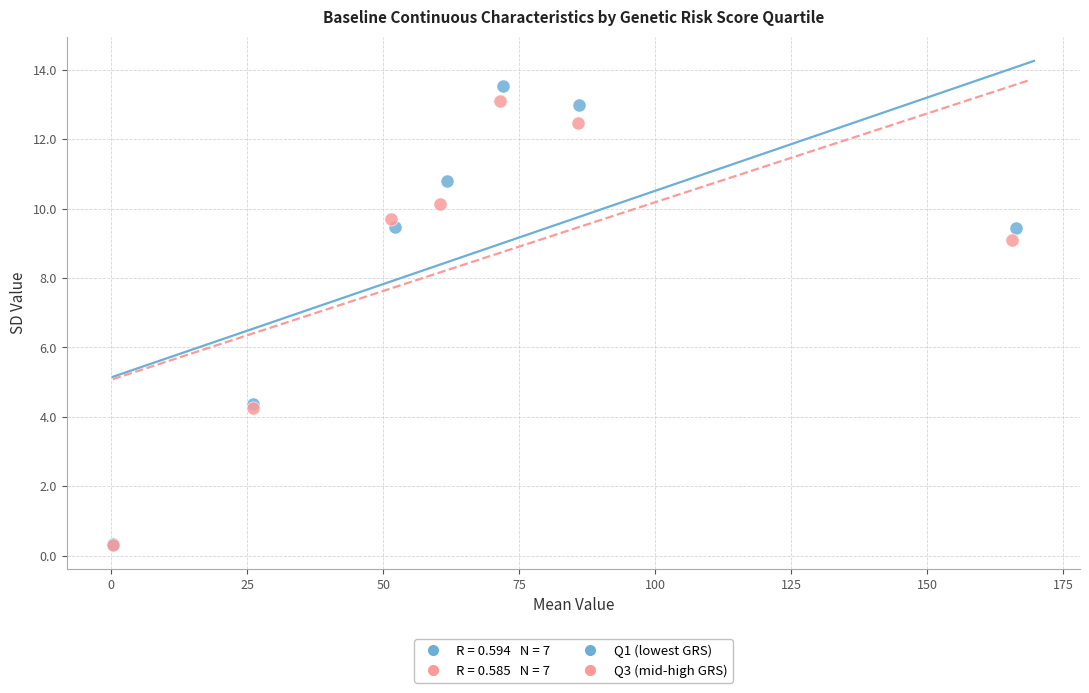

Which series has the widest spread of Y values?

Q1 (lowest GRS)